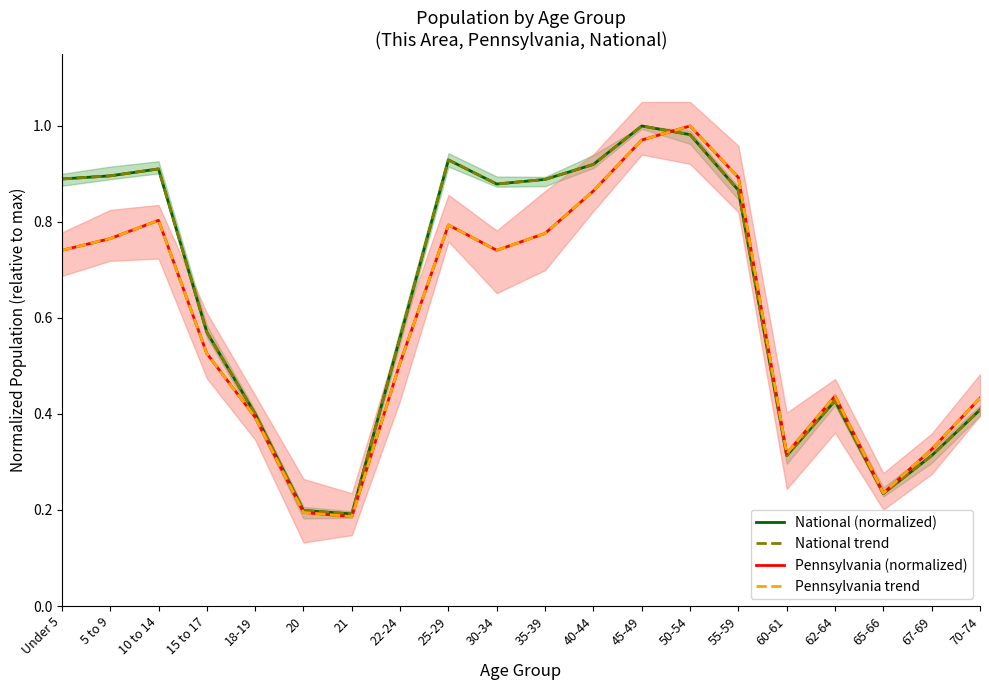

Which series has the largest range (max minus min)?

Pennsylvania (normalized)